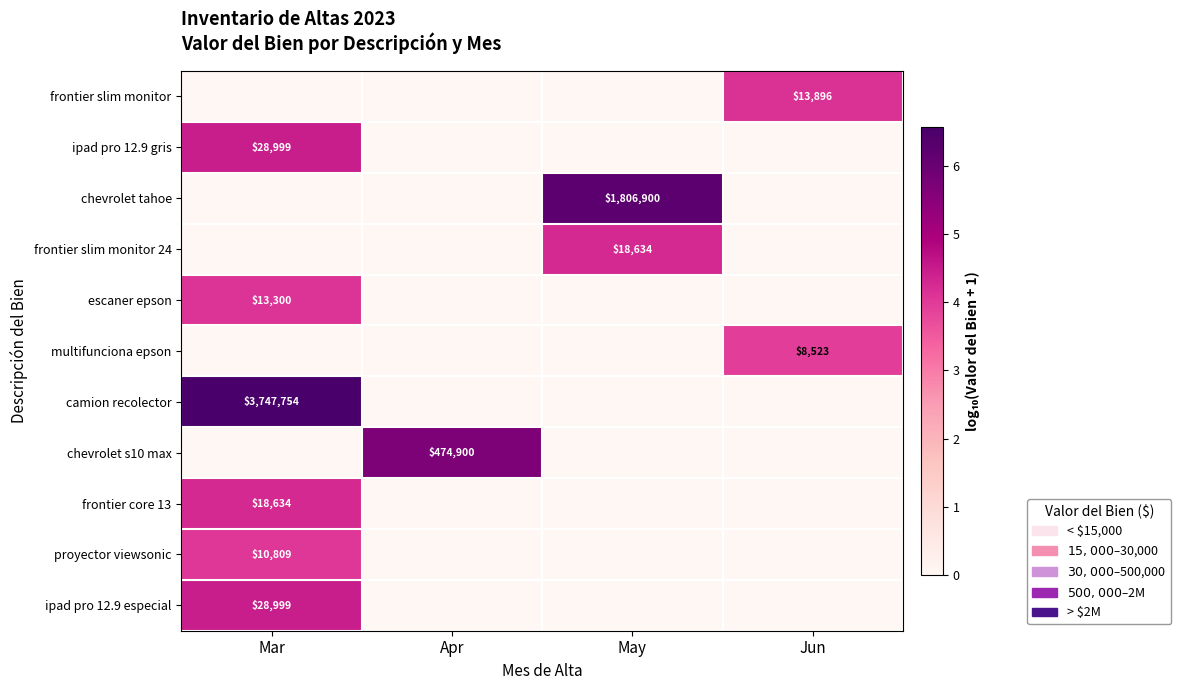

The proyector viewsonic series shows 18343 at Mar. True or false?

False